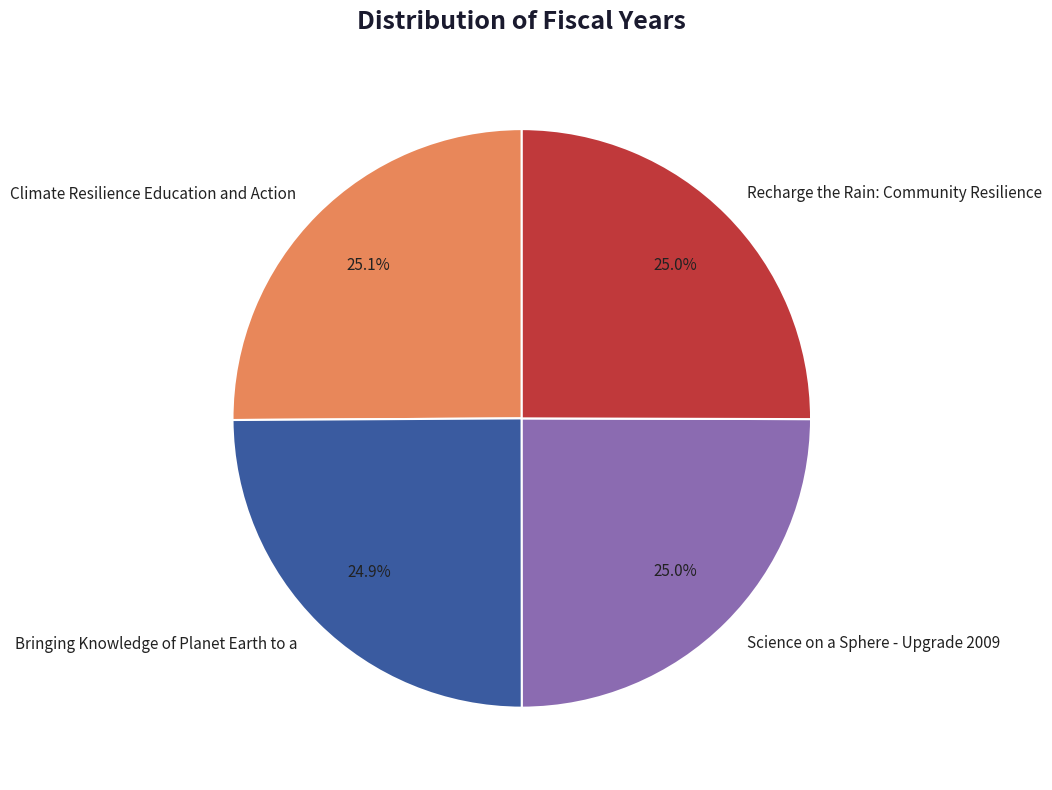

How many slices are in this pie chart?

4